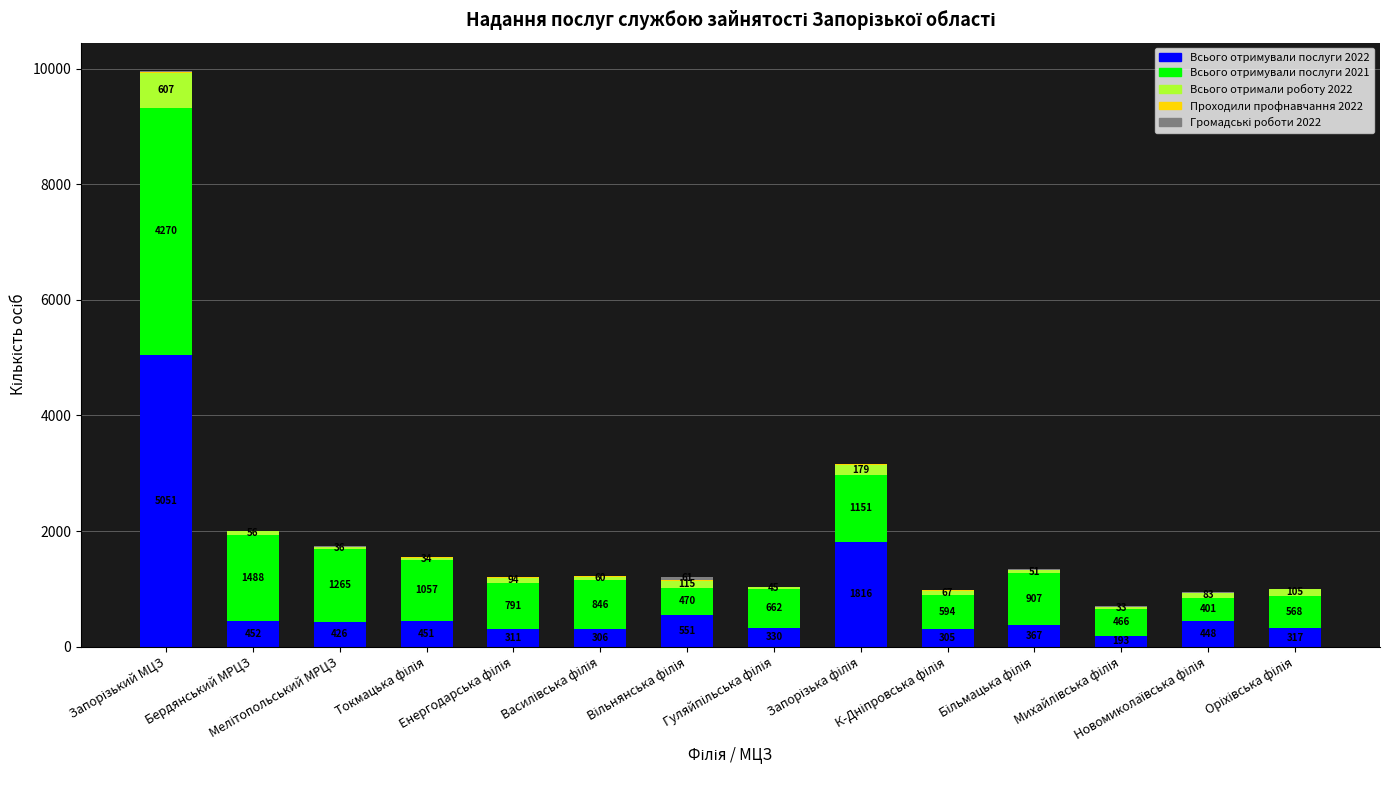

What is the difference between the maximum and minimum values in the Всього отримували послуги 2022 series?

4858